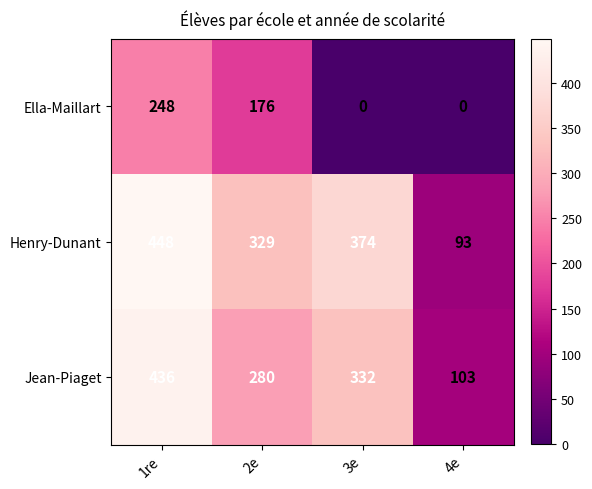

What is the maximum value shown in the chart?

448